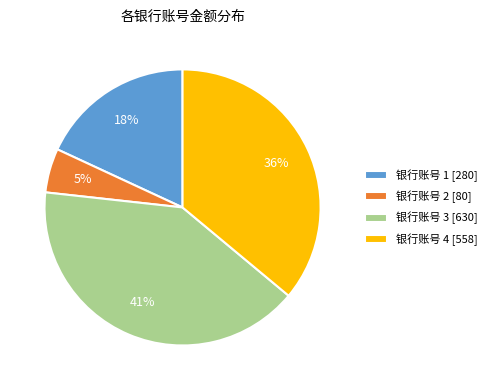

What is the smallest slice in the pie chart?

银行账号 2 [80]